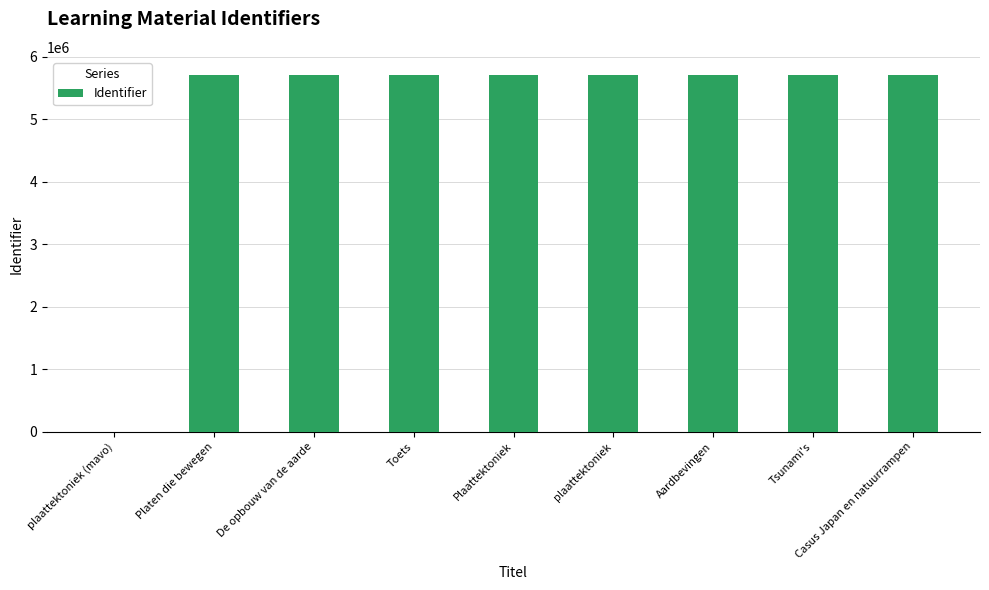

What is the sum of all values?

45723596